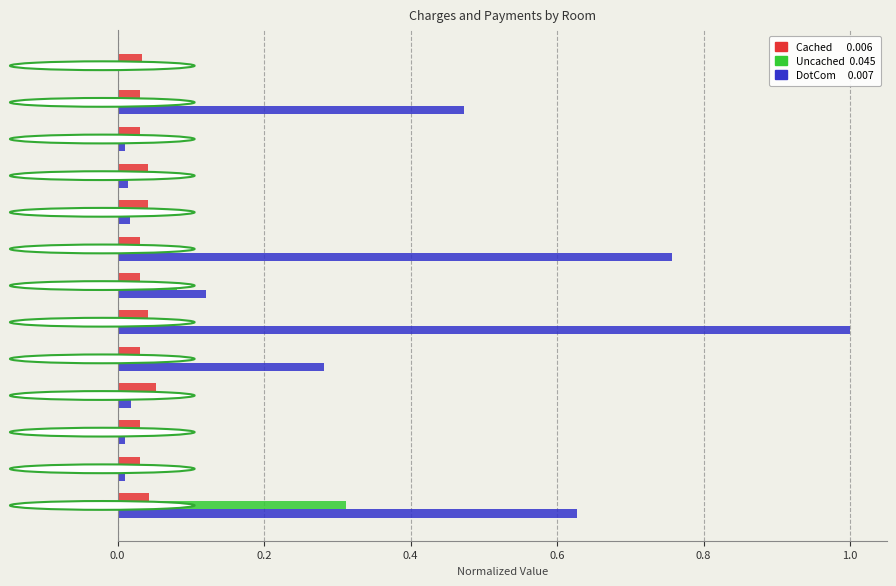

What is the maximum value shown in the chart?

1.0